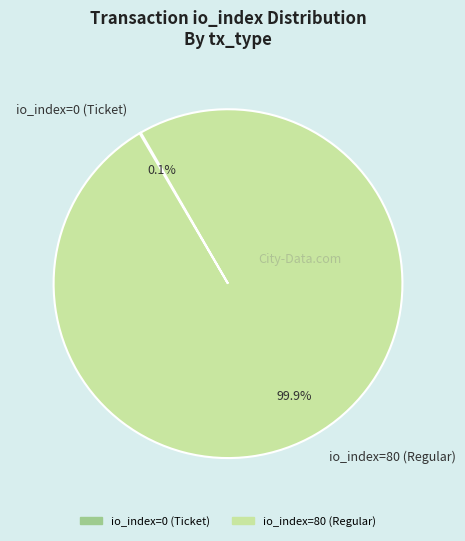

Which slice is the largest?

io_index=80 (Regular)